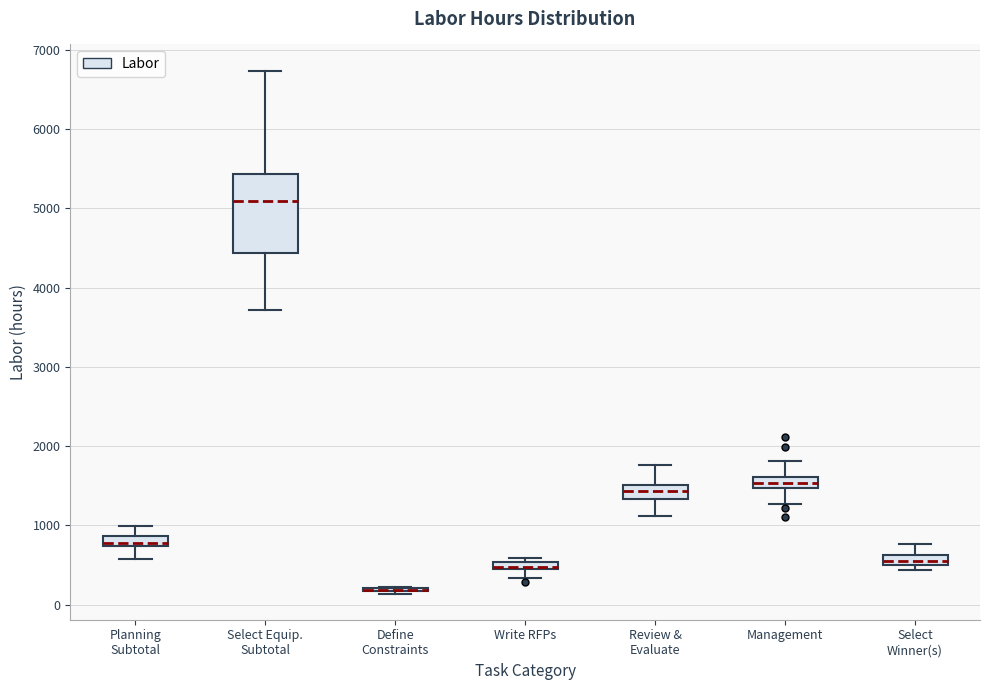

Where does the lower whisker of the box for Planning Subtotal end on the y-axis? The values are not printed on the chart, so give them approximately, as read against the axis.

600